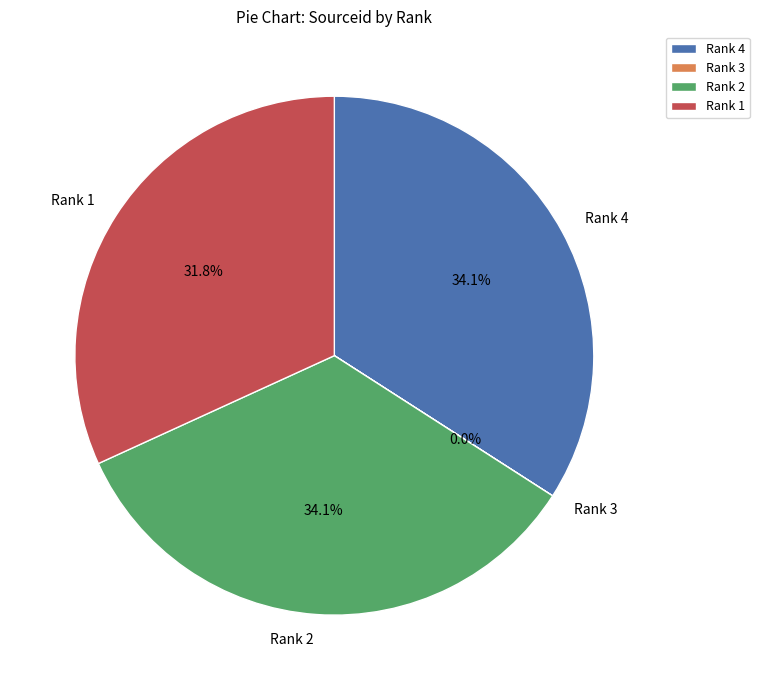

Combined, do Rank 4 and Rank 2 account for over 50%?

Yes